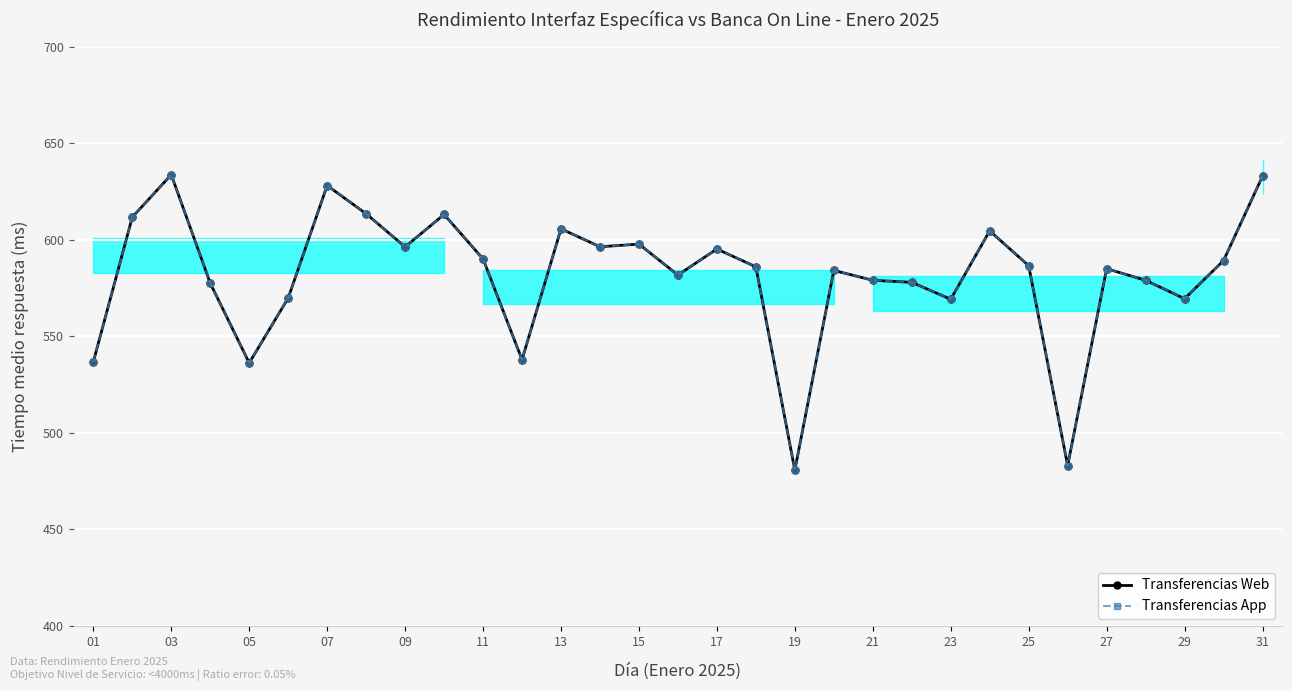

At how many categories does at least one series exceed 545?

26